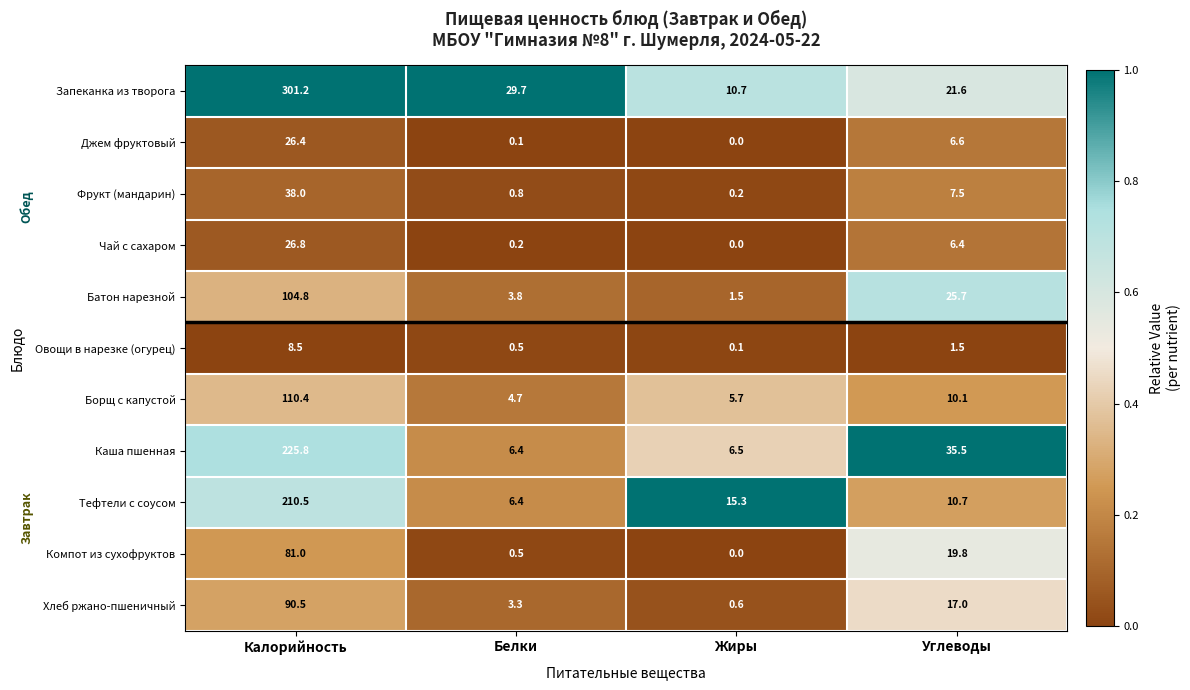

Between Белки and Углеводы, which series saw the biggest shift?

Каша пшенная